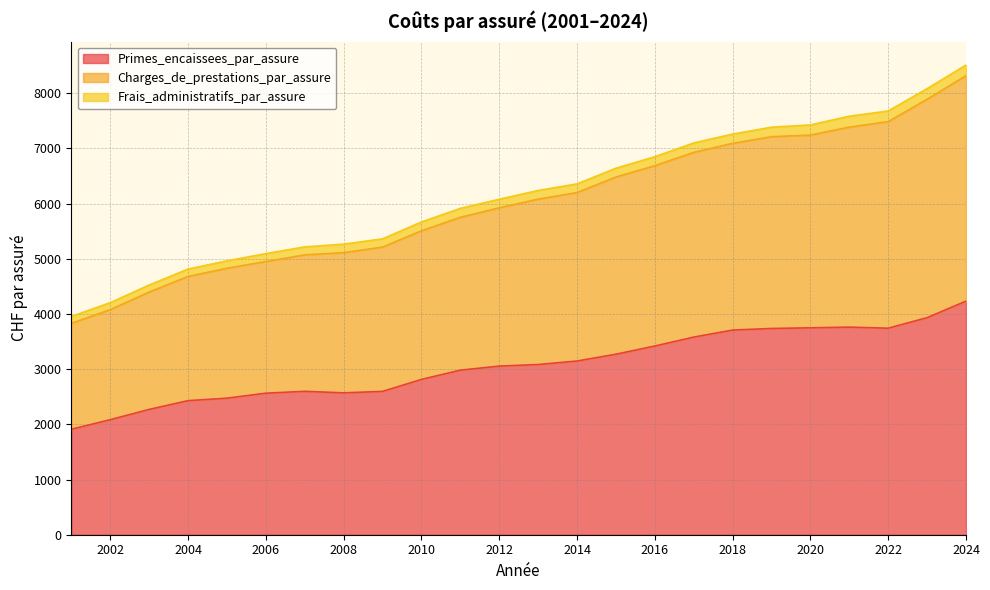

What is the value of the Primes_encaissees_par_assure point at the 17th from the left?

3581.8